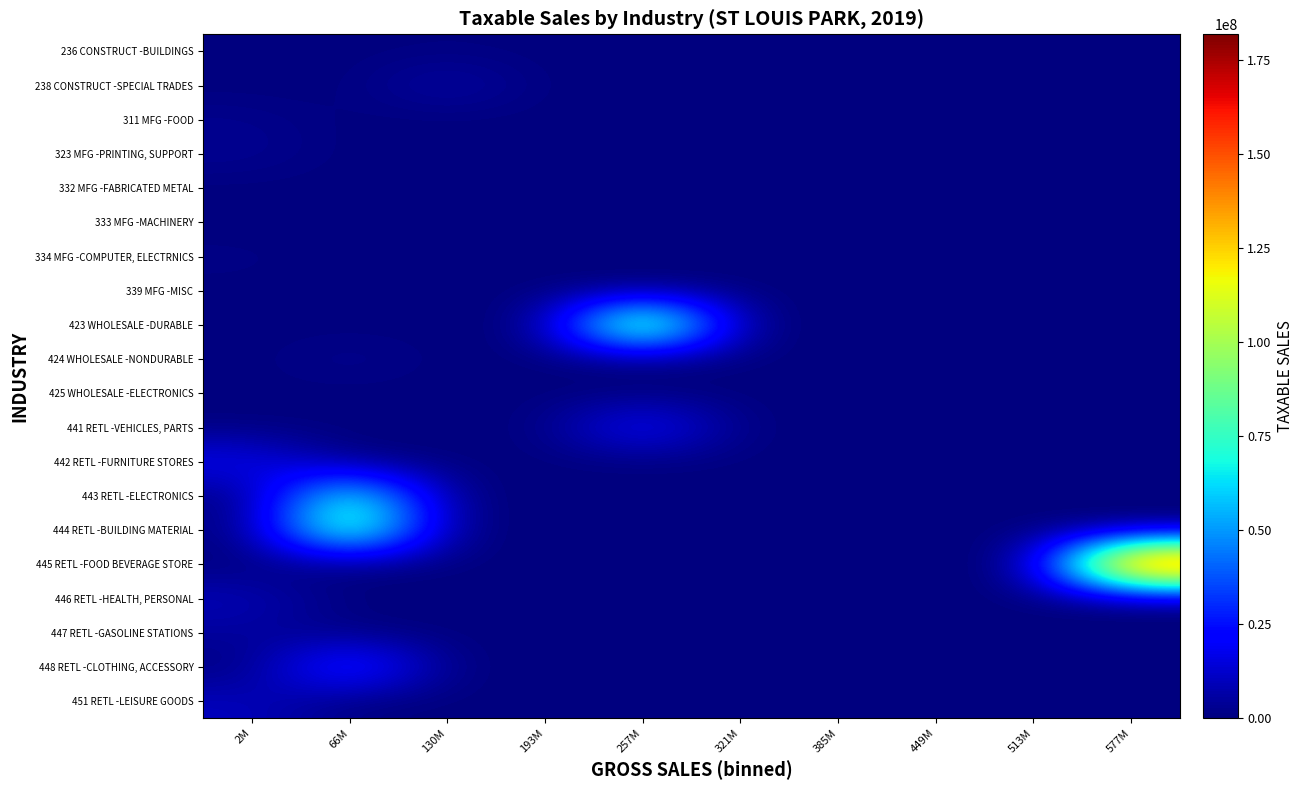

Reading left to right, list all the values displayed in this chart.

236 CONSTRUCT -BUILDINGS: 2M=0	66M=0	130M=613215	193M=0	257M=0	321M=0	385M=0	449M=0	513M=0	577M=0
238 CONSTRUCT -SPECIAL TRADES: 2M=0	66M=0	130M=7629937	193M=0	257M=0	321M=0	385M=0	449M=0	513M=0	577M=0
311 MFG -FOOD: 2M=2640079	66M=0	130M=0	193M=0	257M=0	321M=0	385M=0	449M=0	513M=0	577M=0
323 MFG -PRINTING, SUPPORT: 2M=3340633	66M=0	130M=0	193M=0	257M=0	321M=0	385M=0	449M=0	513M=0	577M=0
332 MFG -FABRICATED METAL: 2M=64860	66M=0	130M=0	193M=0	257M=0	321M=0	385M=0	449M=0	513M=0	577M=0
333 MFG -MACHINERY: 2M=9976	66M=0	130M=0	193M=0	257M=0	321M=0	385M=0	449M=0	513M=0	577M=0
334 MFG -COMPUTER, ELECTRNICS: 2M=1249024	66M=0	130M=0	193M=0	257M=0	321M=0	385M=0	449M=0	513M=0	577M=0
339 MFG -MISC: 2M=312772	66M=0	130M=0	193M=0	257M=0	321M=0	385M=0	449M=0	513M=0	577M=0
423 WHOLESALE -DURABLE: 2M=0	66M=0	130M=0	193M=0	257M=119380507	321M=0	385M=0	449M=0	513M=0	577M=0
424 WHOLESALE -NONDURABLE: 2M=0	66M=3324709	130M=0	193M=0	257M=0	321M=0	385M=0	449M=0	513M=0	577M=0
425 WHOLESALE -ELECTRONICS: 2M=159607	66M=0	130M=0	193M=0	257M=0	321M=0	385M=0	449M=0	513M=0	577M=0
441 RETL -VEHICLES, PARTS: 2M=0	66M=0	130M=0	193M=0	257M=26053866	321M=0	385M=0	449M=0	513M=0	577M=0
442 RETL -FURNITURE STORES: 2M=19794608	66M=0	130M=0	193M=0	257M=0	321M=0	385M=0	449M=0	513M=0	577M=0
443 RETL -ELECTRONICS: 2M=0	66M=80116149	130M=0	193M=0	257M=0	321M=0	385M=0	449M=0	513M=0	577M=0
444 RETL -BUILDING MATERIAL: 2M=0	66M=99375431	130M=0	193M=0	257M=0	321M=0	385M=0	449M=0	513M=0	577M=0
445 RETL -FOOD BEVERAGE STORE: 2M=0	66M=0	130M=0	193M=0	257M=0	321M=0	385M=0	449M=0	513M=0	577M=181869976
446 RETL -HEALTH, PERSONAL: 2M=9783741	66M=0	130M=0	193M=0	257M=0	321M=0	385M=0	449M=0	513M=0	577M=0
447 RETL -GASOLINE STATIONS: 2M=4959637	66M=0	130M=0	193M=0	257M=0	321M=0	385M=0	449M=0	513M=0	577M=0
448 RETL -CLOTHING, ACCESSORY: 2M=0	66M=37527613	130M=0	193M=0	257M=0	321M=0	385M=0	449M=0	513M=0	577M=0
451 RETL -LEISURE GOODS: 2M=10365058	66M=0	130M=0	193M=0	257M=0	321M=0	385M=0	449M=0	513M=0	577M=0